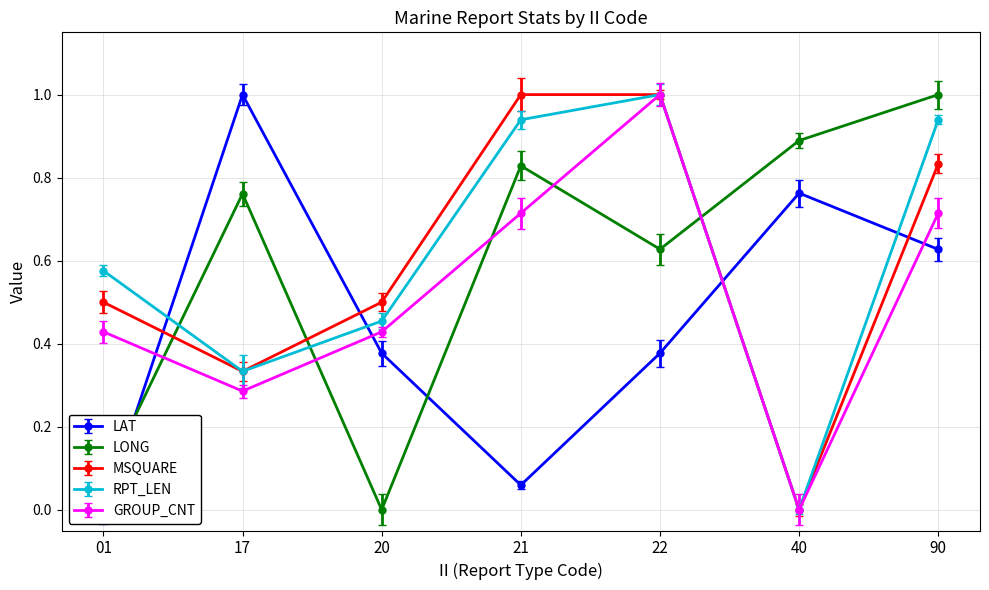

How many data points does each series have?

7